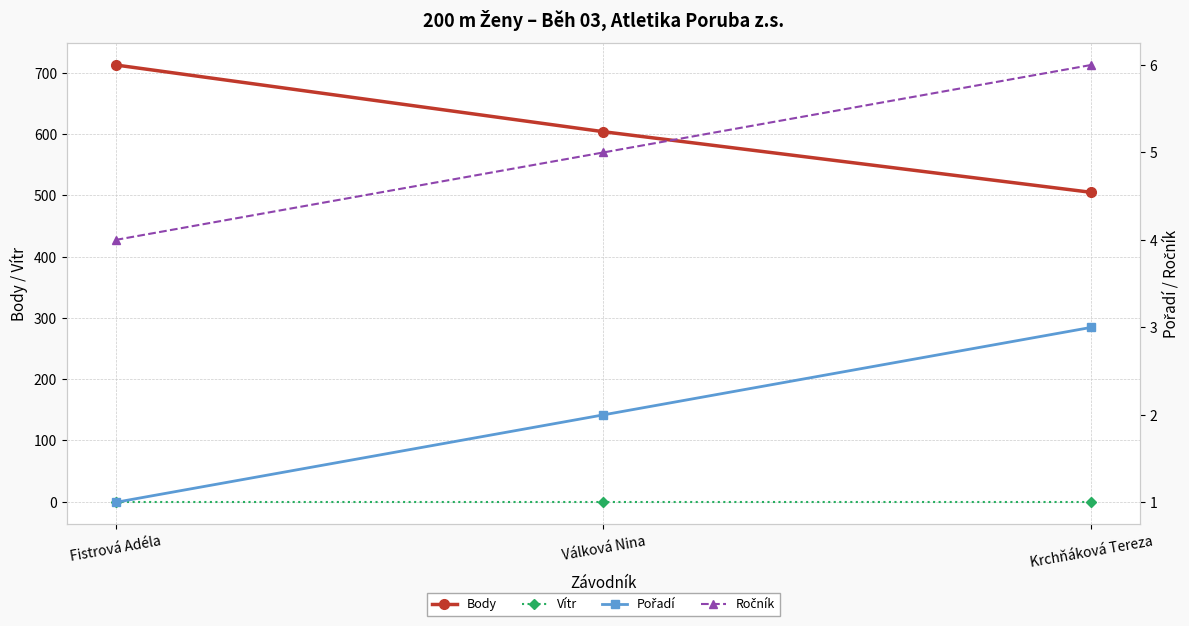

What is the difference between the second highest and minimum values in the Body series?

99.0